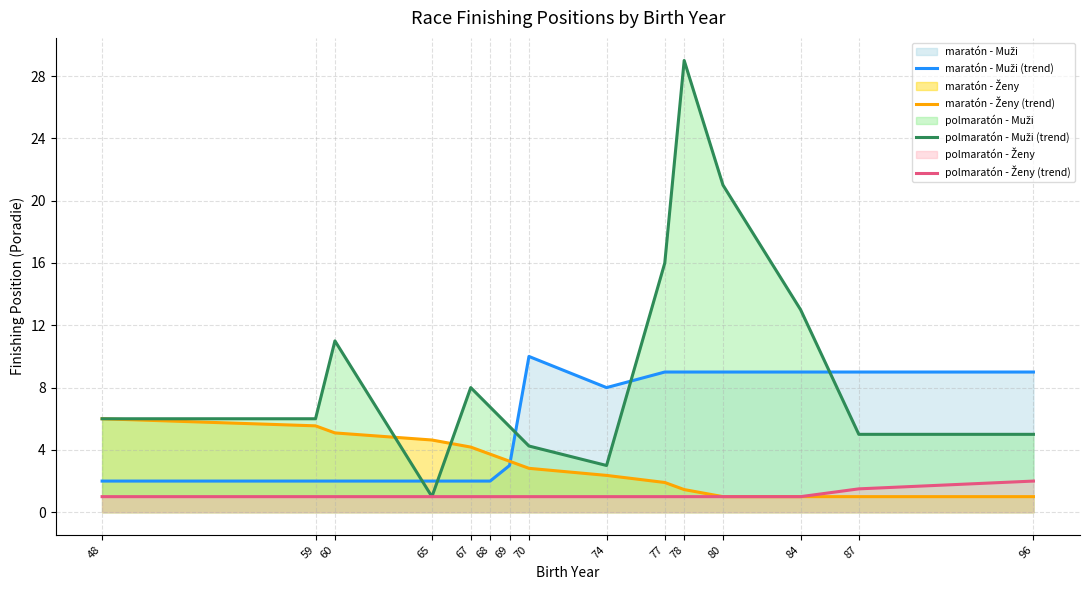

True or false: polmaratón - Muži (trend) and maratón - Muži (trend) intersect in this chart.

True